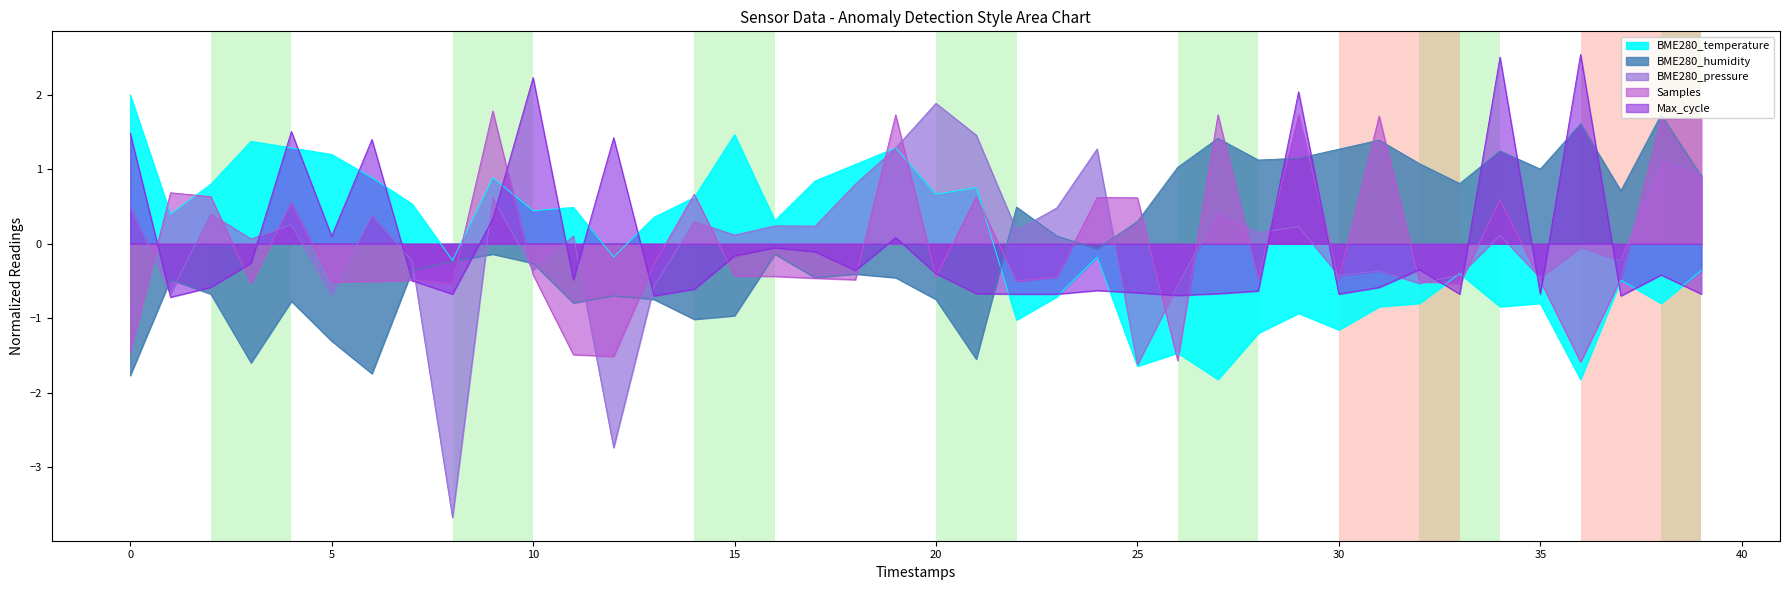

What is the total value across all series at 28?

-1.0